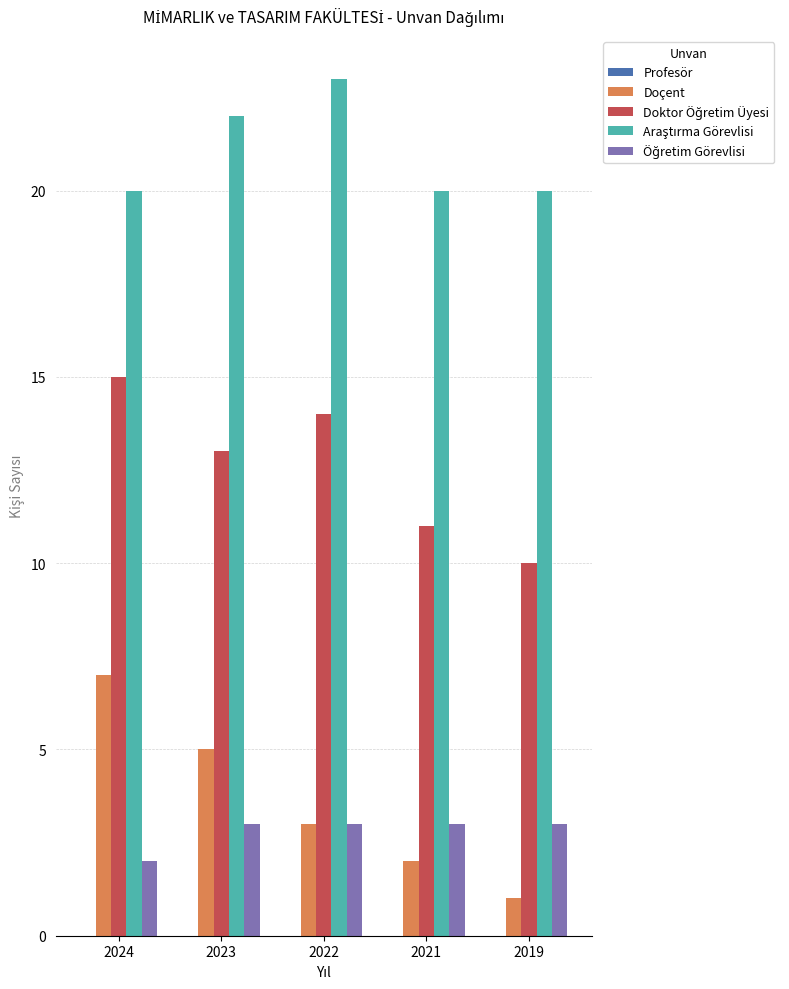

At how many categories does at least one series exceed 4?

5